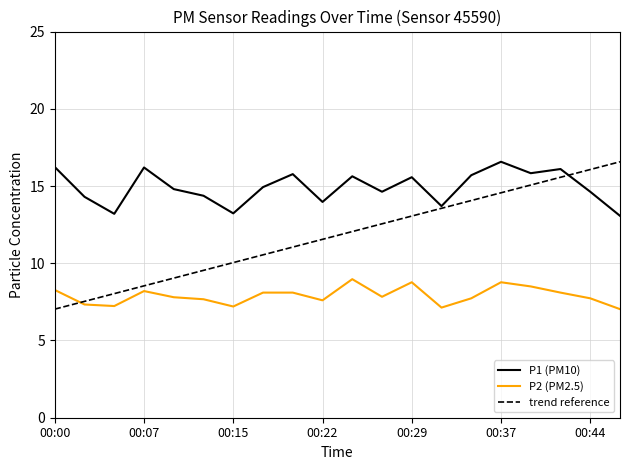

List the series in order of their overall mean, lowest first.

P2 (PM2.5), trend reference, P1 (PM10)